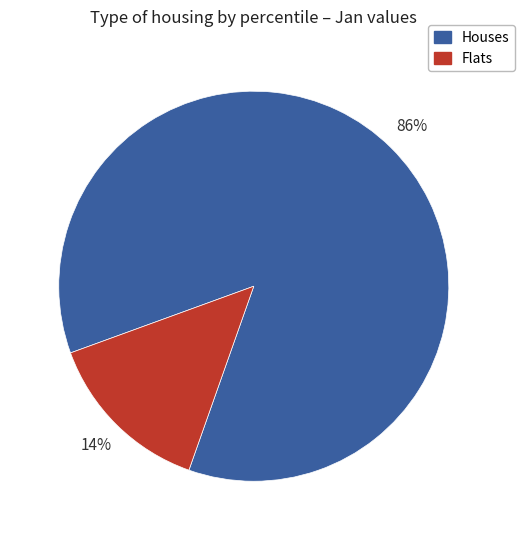

Which has a higher value, Flats or Houses?

Houses